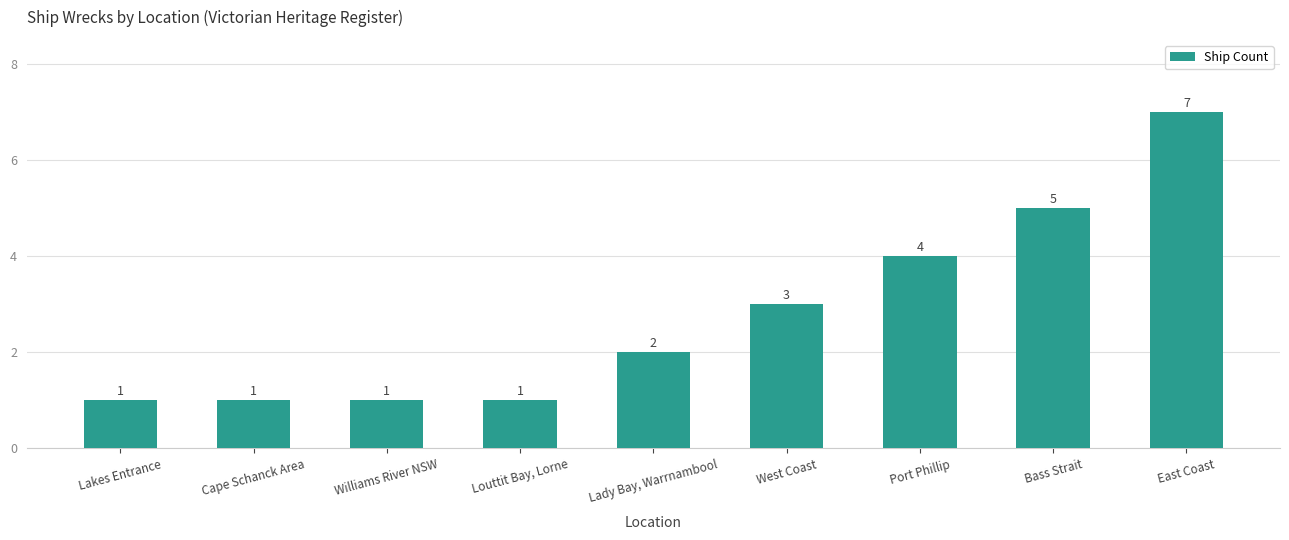

True or false: the data shows 1 at Lakes Entrance.

True